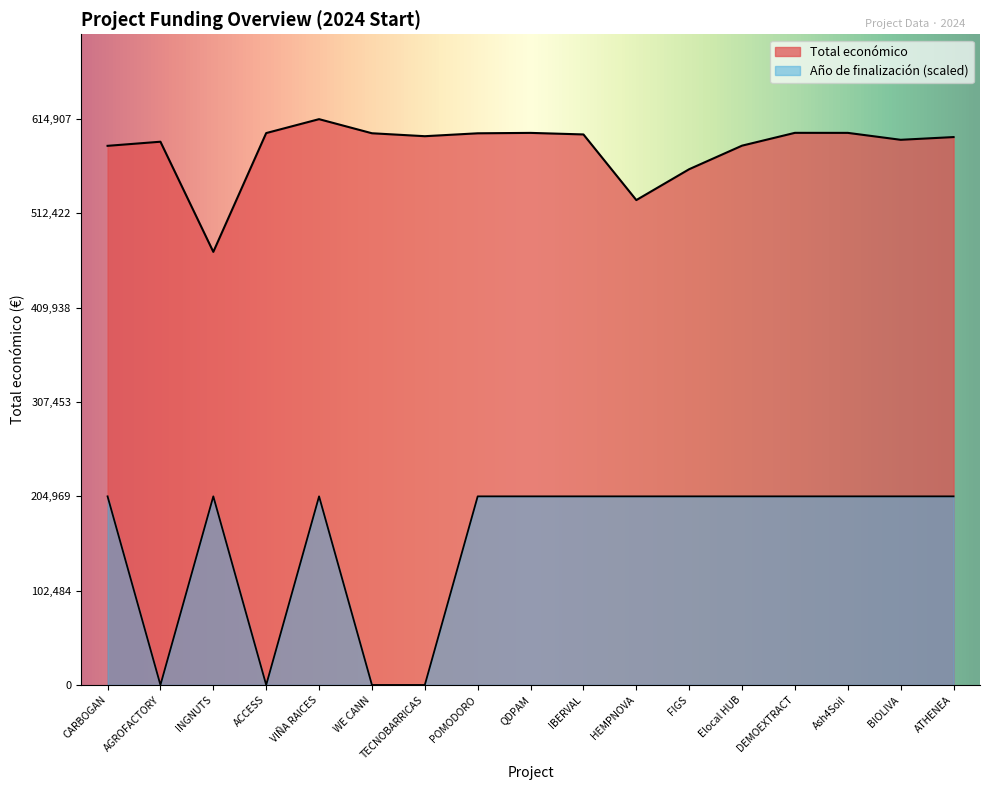

What is the difference between the highest and lowest values at VIÑA RAICES?

409938